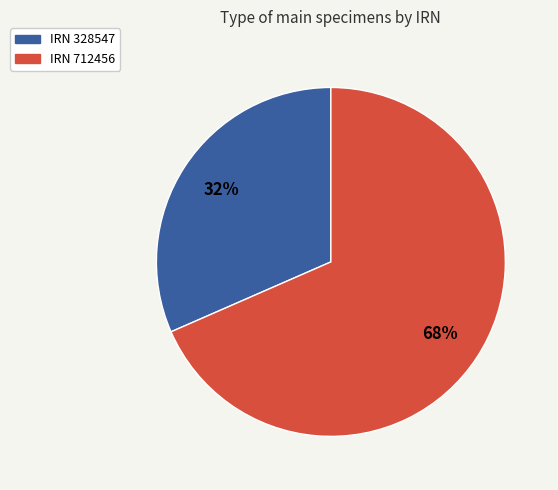

How many segments does this pie chart have?

2